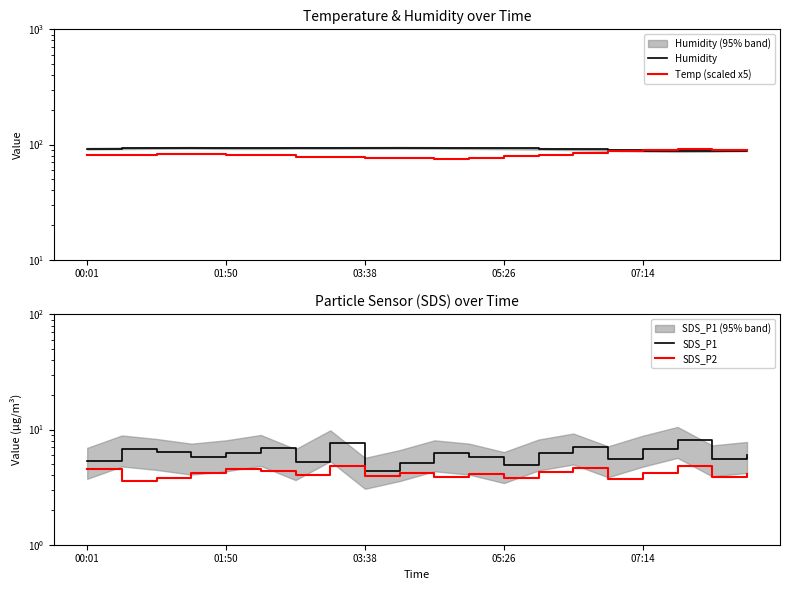

True or false: SDS_P1 and SDS_P2 cross at least once.

False